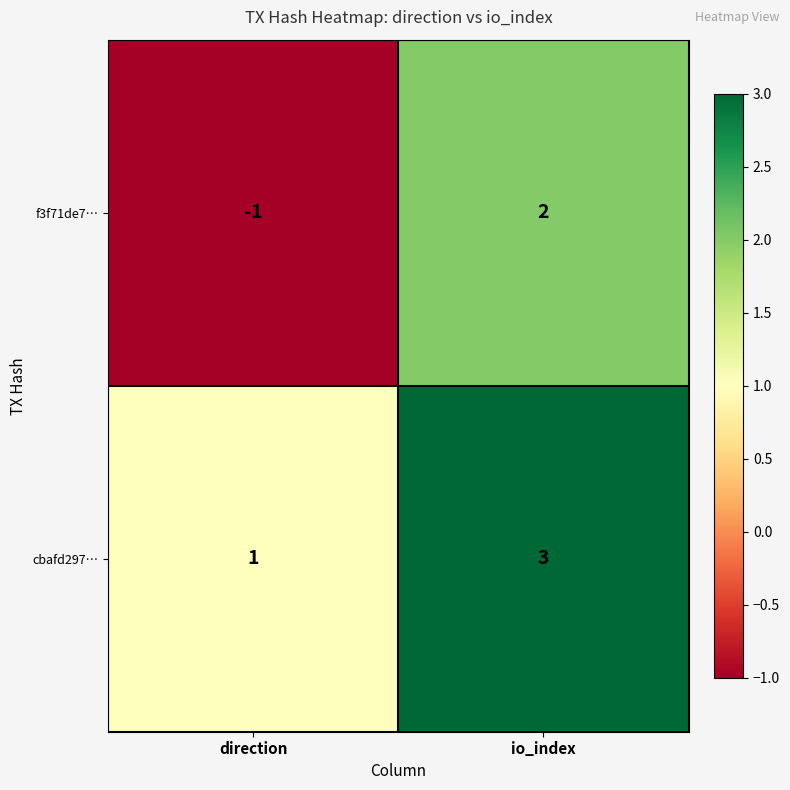

At io_index, list the series in order from smallest to largest.

f3f71de7…, cbafd297…